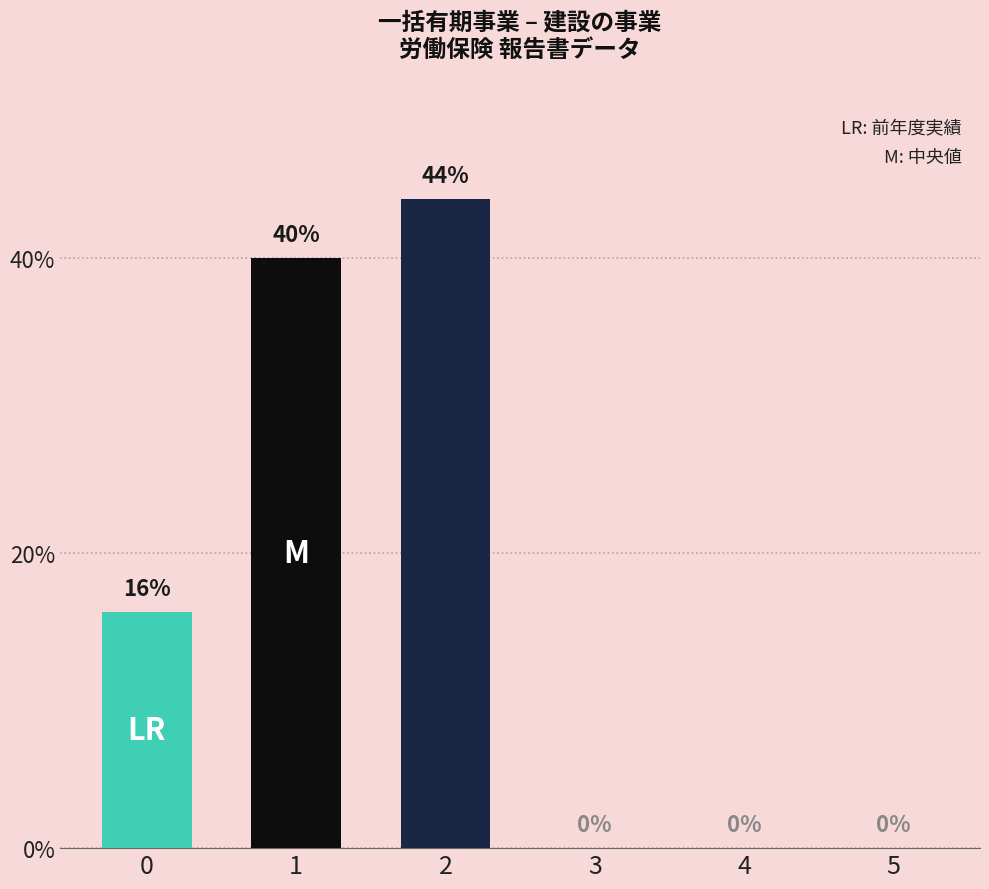

What is the average value?

17